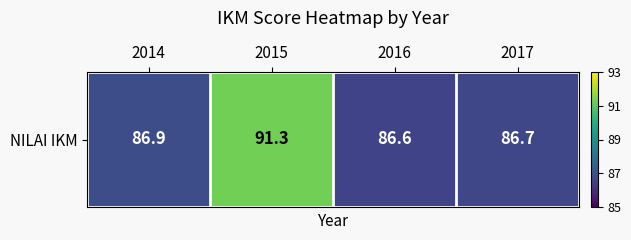

True or false: the data shows 31.3 at 2015.

False